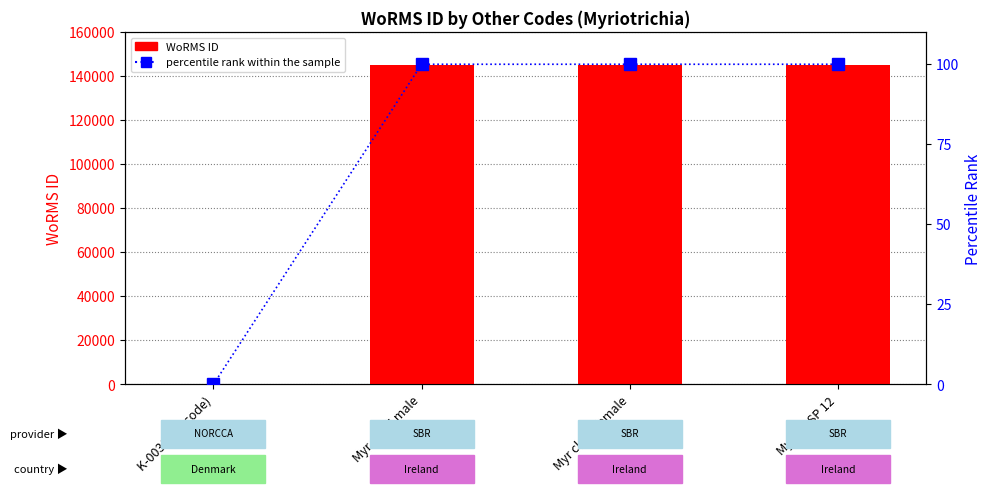

How many values in WoRMS ID are above zero?

3